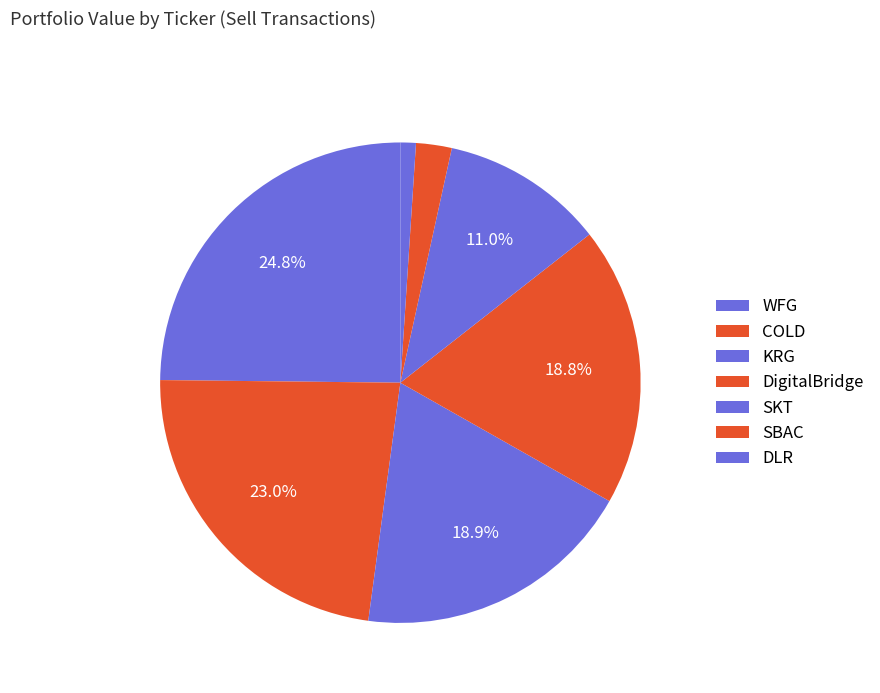

How many segments does this pie chart have?

7